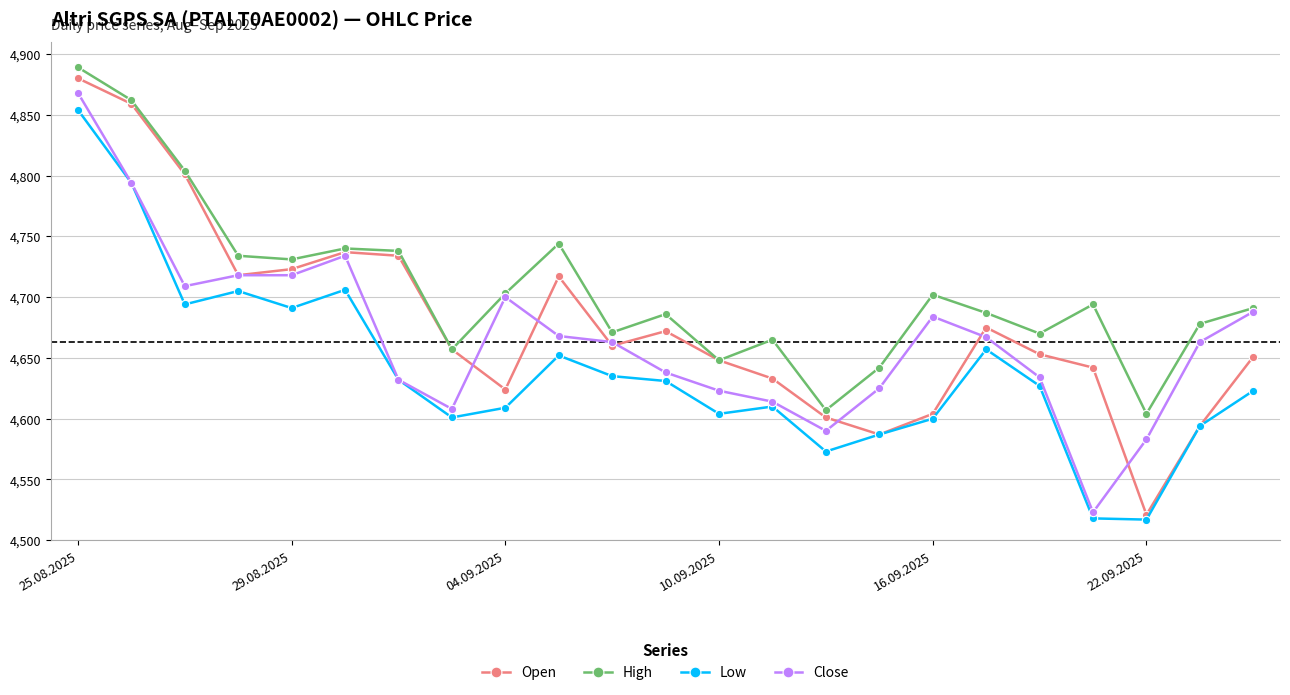

What is the value of the Low point at the 21st from the left?

4517